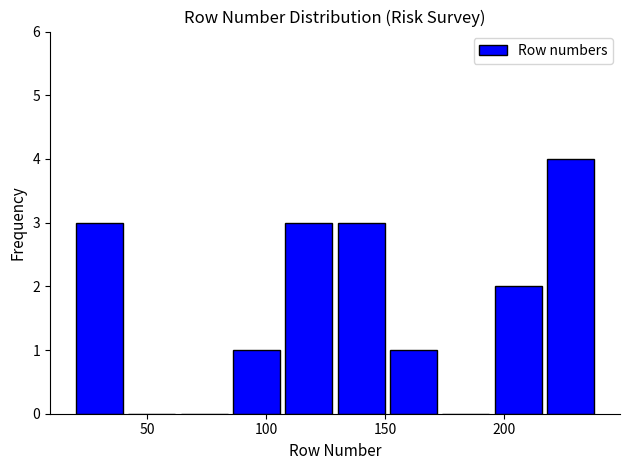

Over which range of the x-axis is the bar tallest?

218 to 240